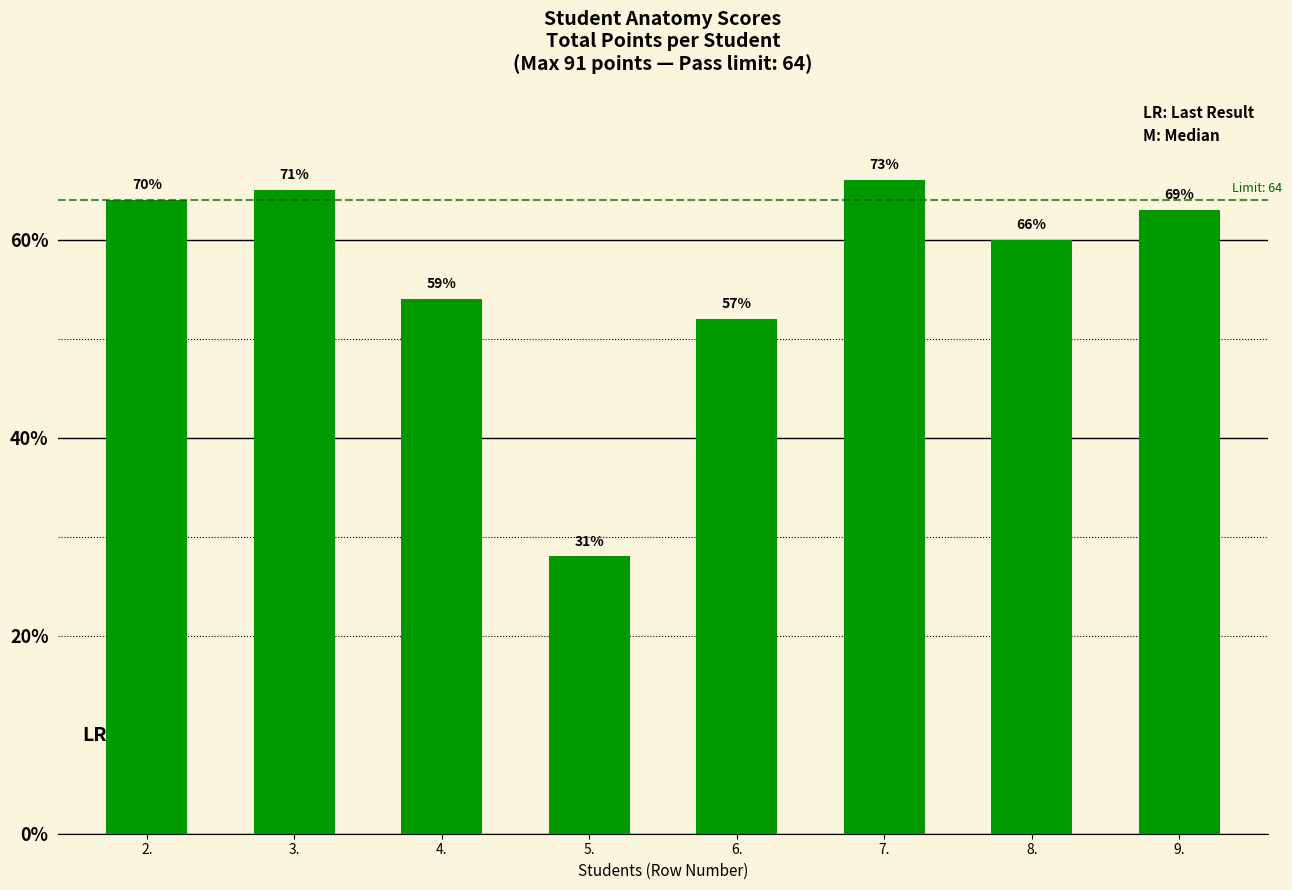

What is the maximum value shown in the chart?

66